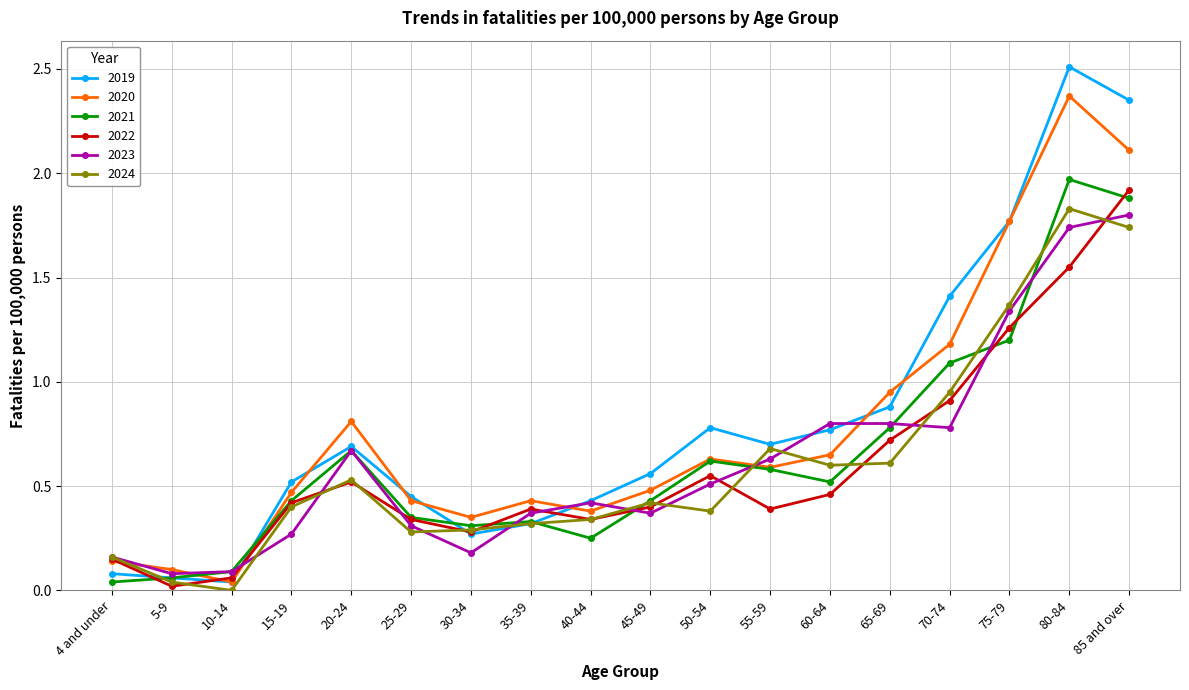

What are all the series names shown in the legend?

2019, 2020, 2021, 2022, 2023, 2024